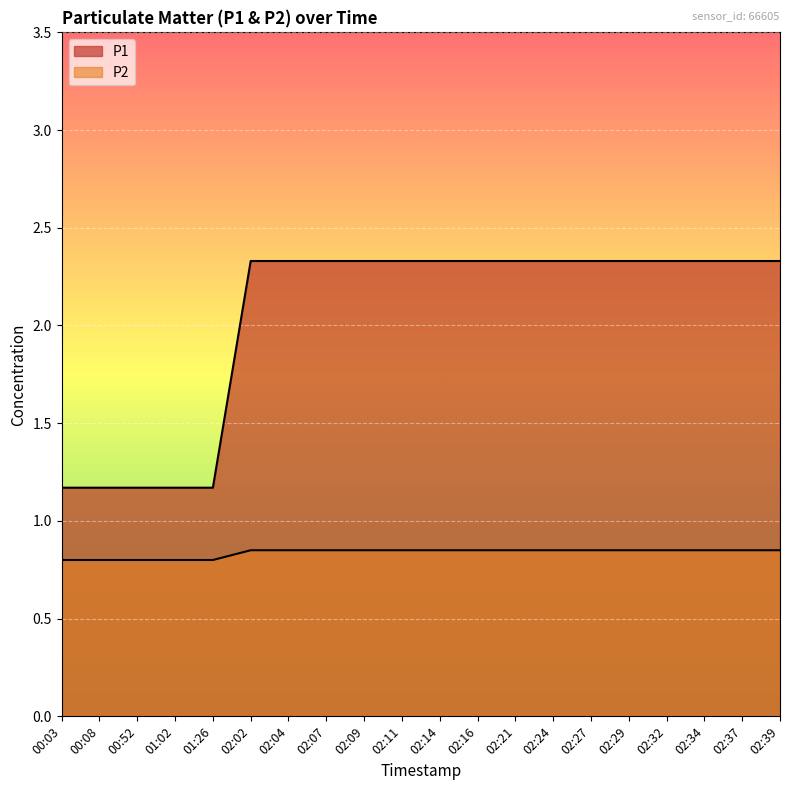

Is it true that P1 equals 0.4 at 02:29?

False